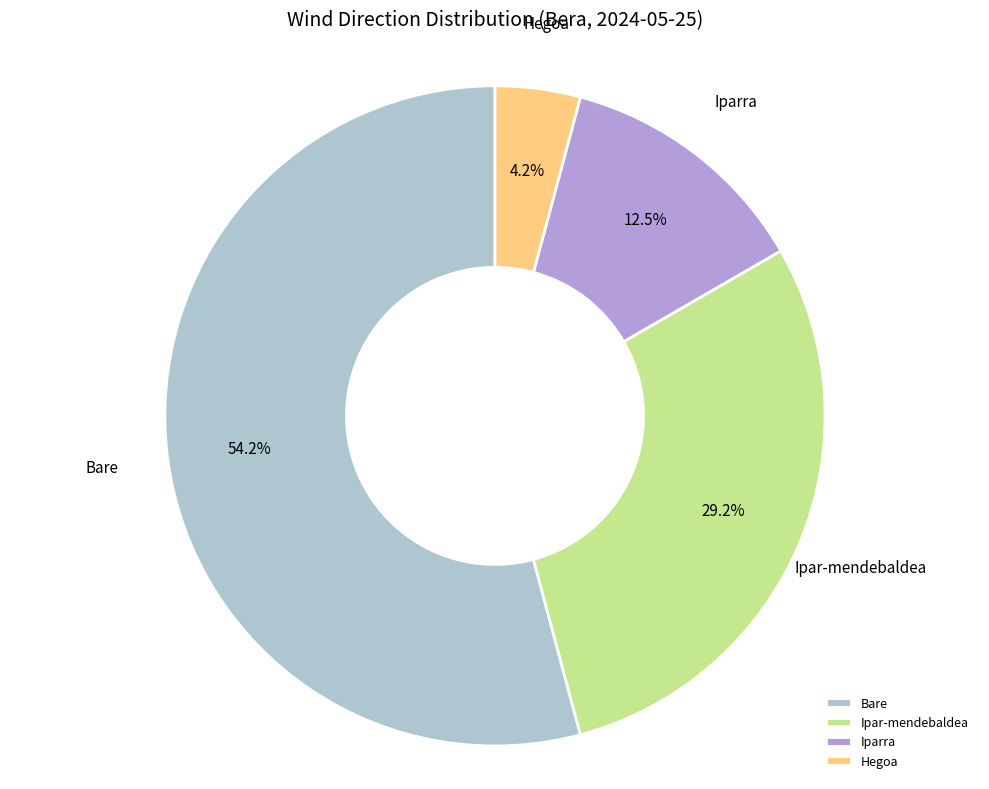

How many segments does this pie chart have?

4